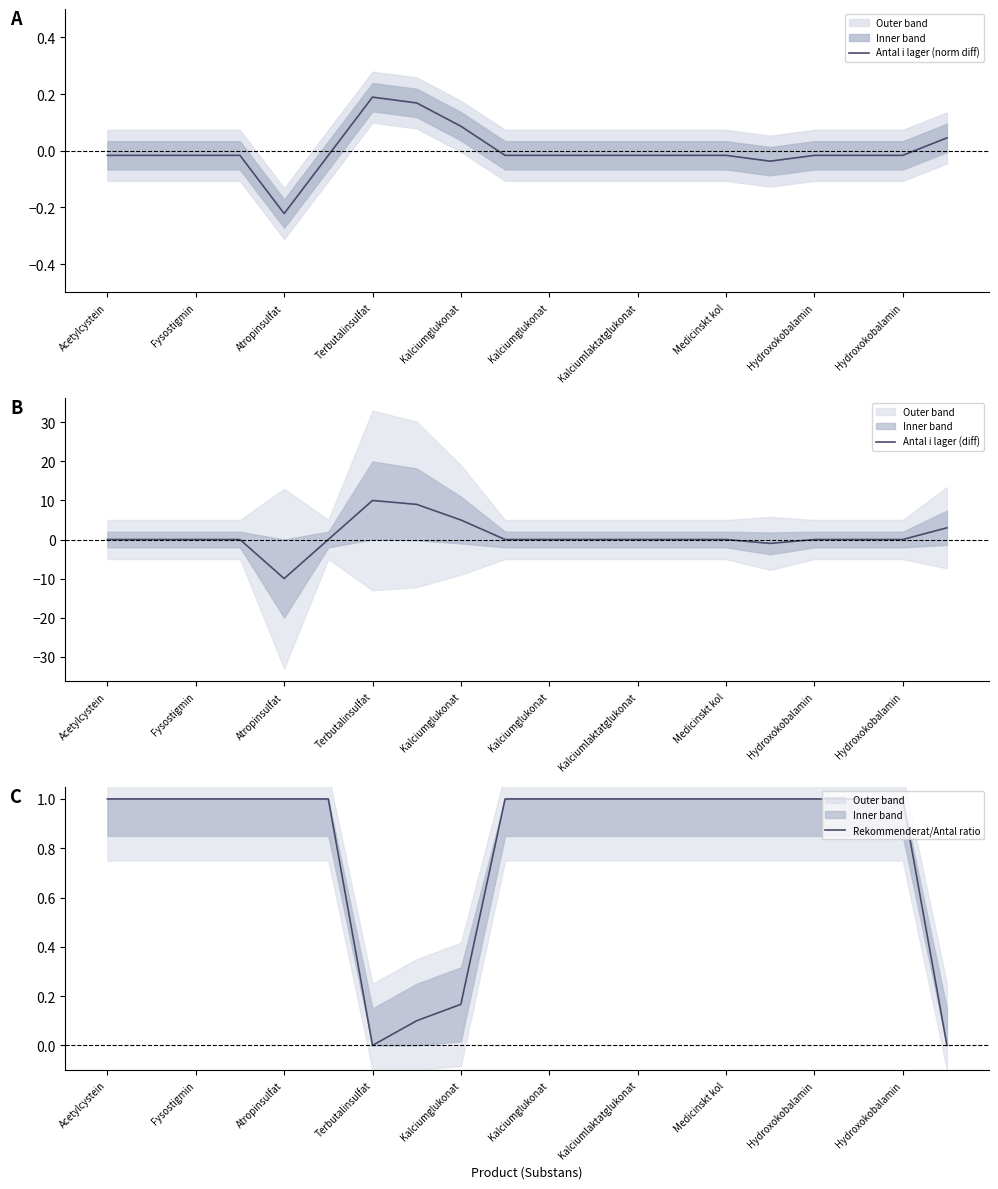

Between Terbutalinsulfat and 12, which is larger?

Terbutalinsulfat